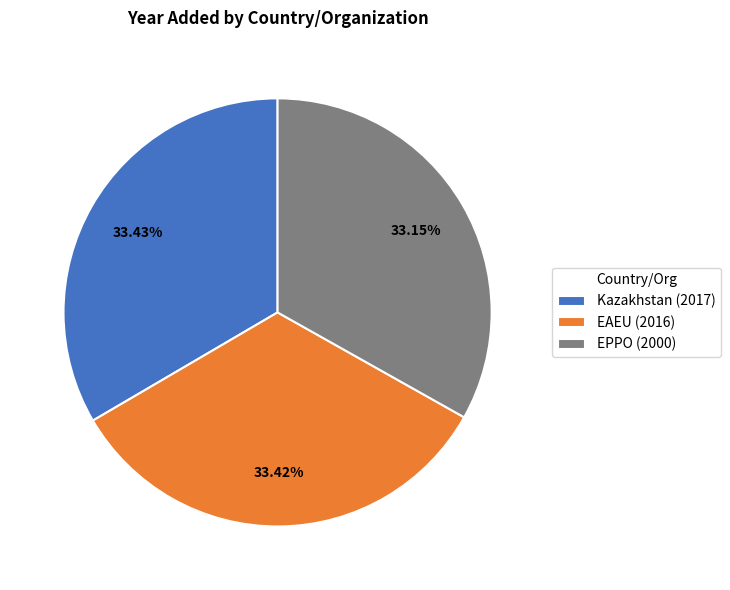

To the nearest percent, what is the average slice percentage?

33%